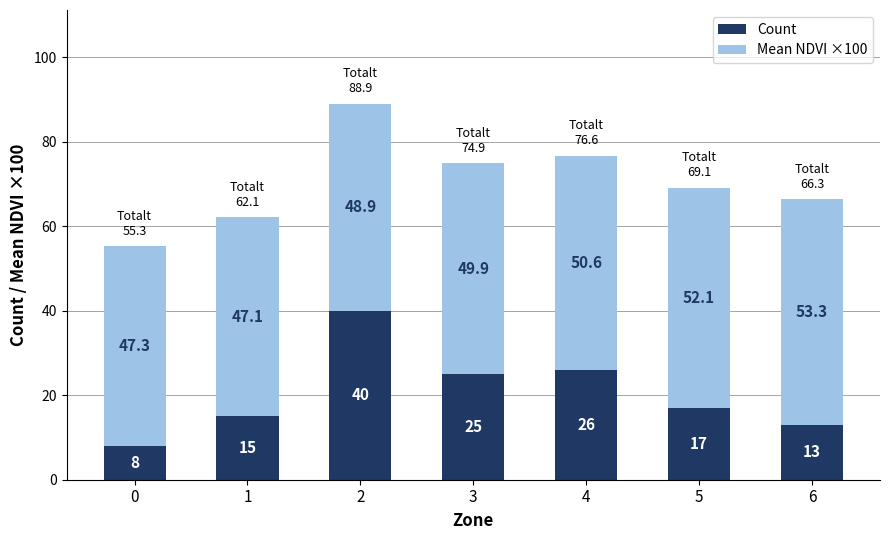

What is the average value of the Count series?

20.6